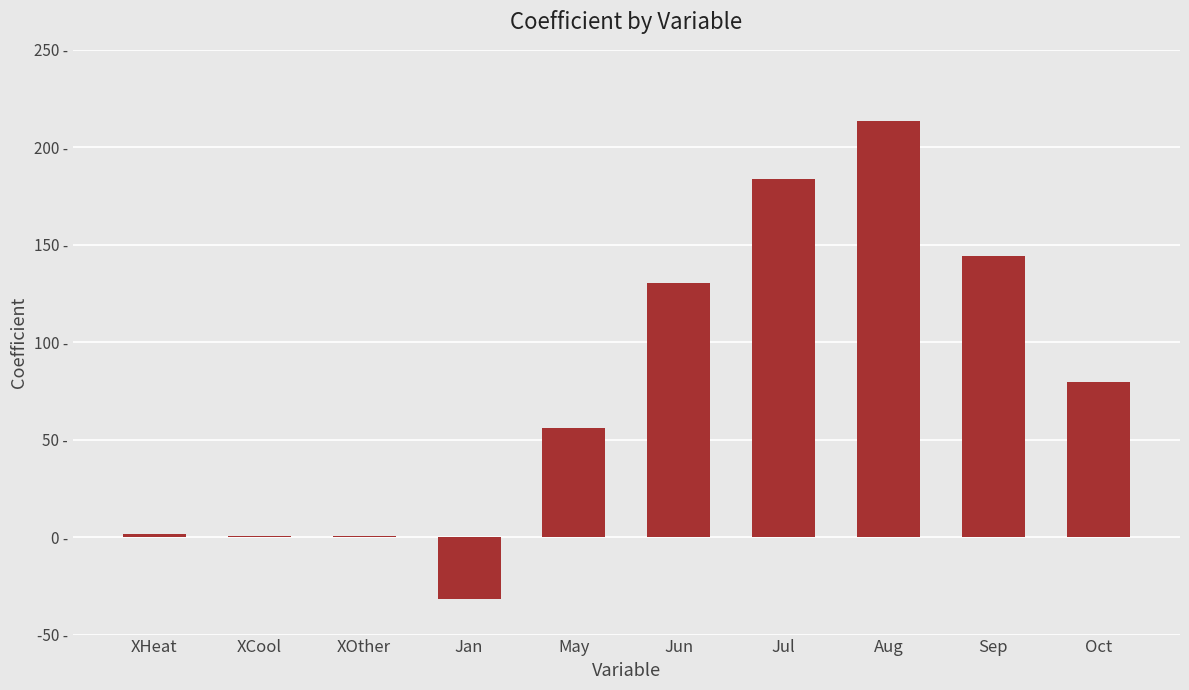

True or false: the data shows 183.9 at Jul.

True